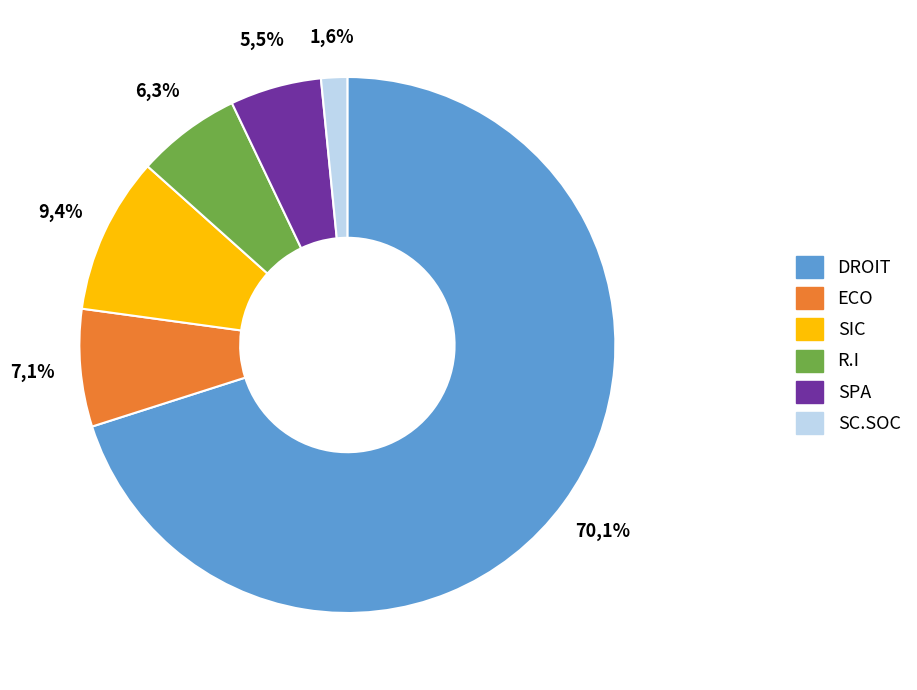

Rank the categories by value from lowest to highest.

SC.SOC, SPA, R.I, ECO, SIC, DROIT